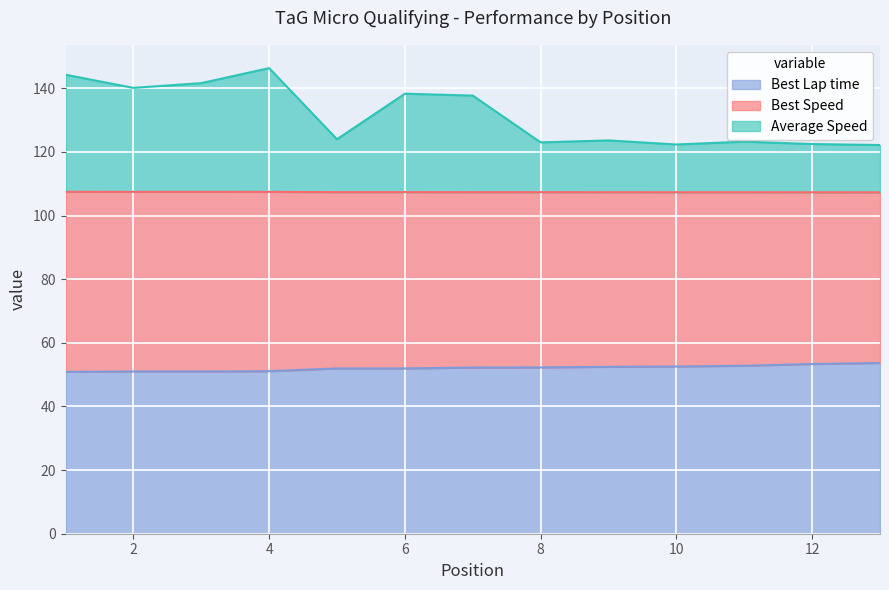

What is the total value across all series at 4?

146.4